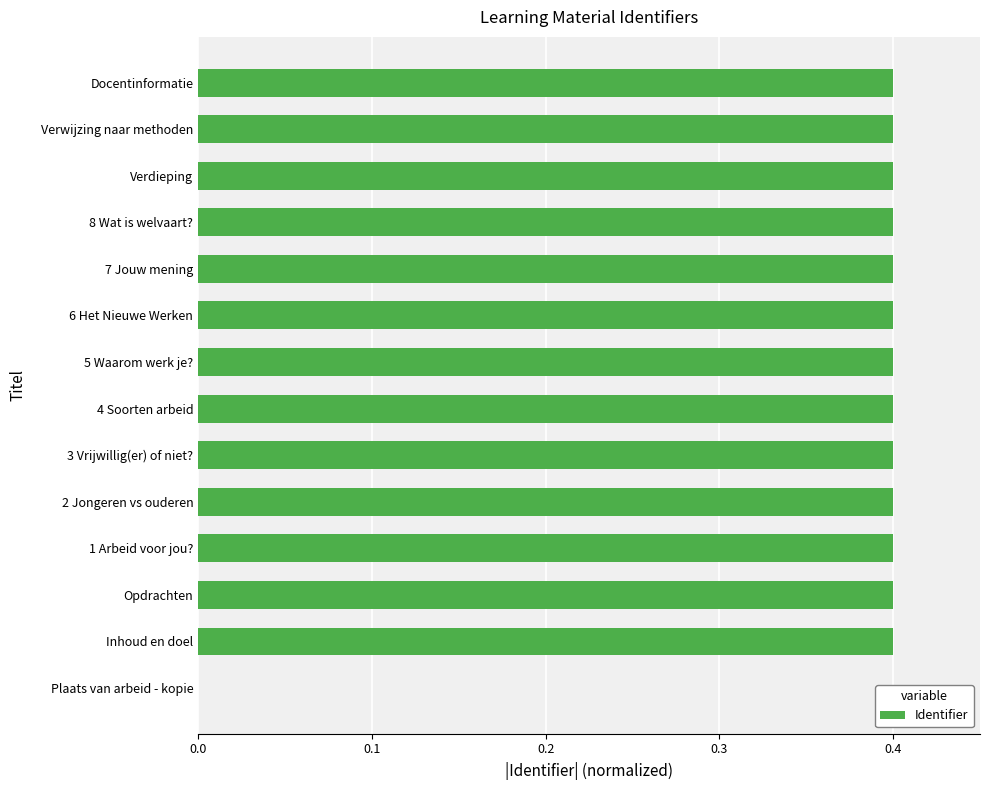

What is the sum of the values at 2 Jongeren vs ouderen and 6 Het Nieuwe Werken?

0.8